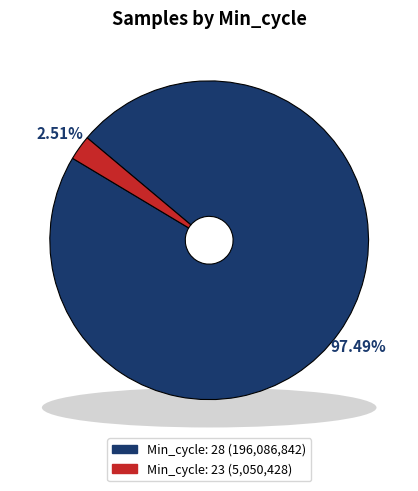

To the nearest percent, what is the combined percentage of 28 and 23?

100%